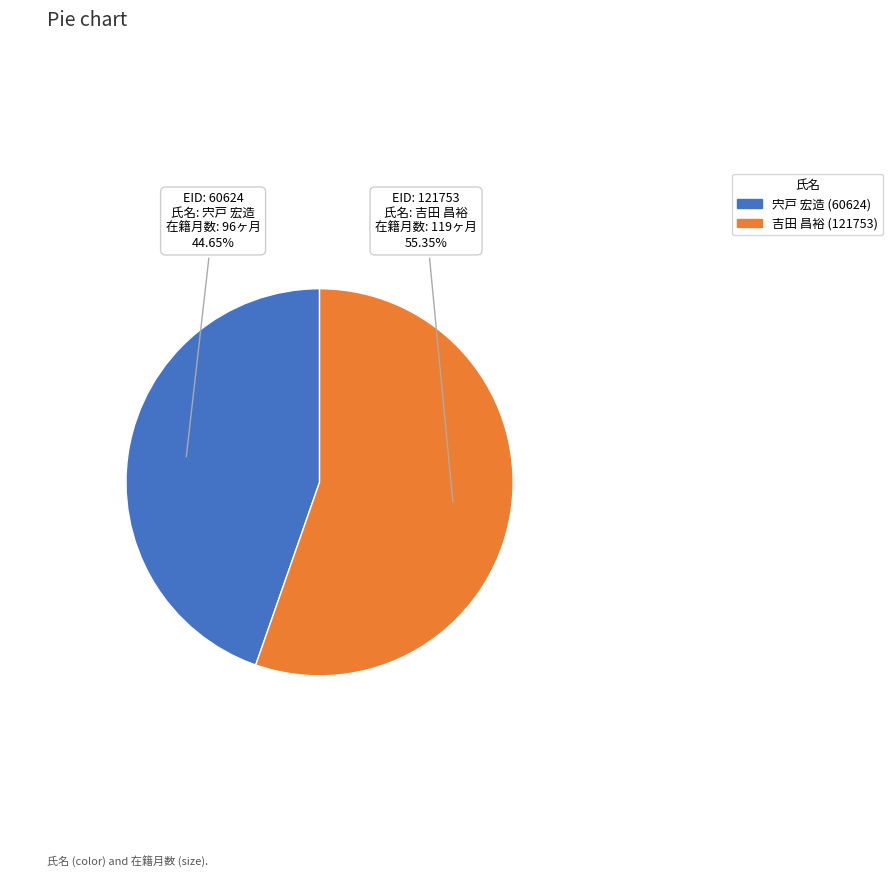

Which slice represents more than half of the pie?

吉田 昌裕 (121753)